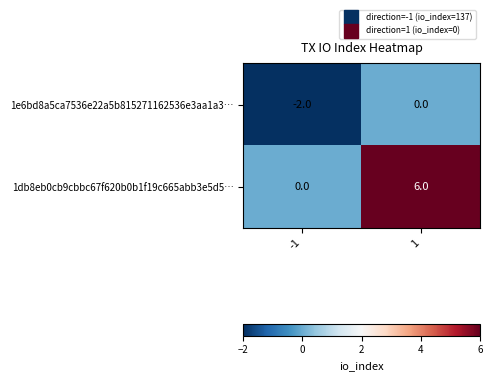

Which series has the widest spread of values?

1db8eb0cb9cbbc67f620b0b1f19c665abb3e5d5…